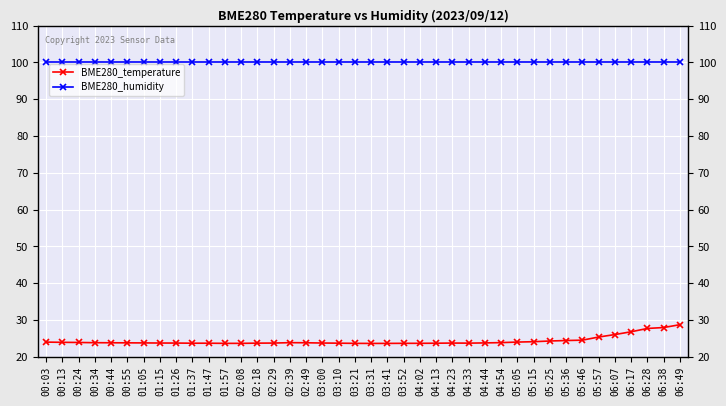

Which series has the largest range (max minus min)?

BME280_temperature